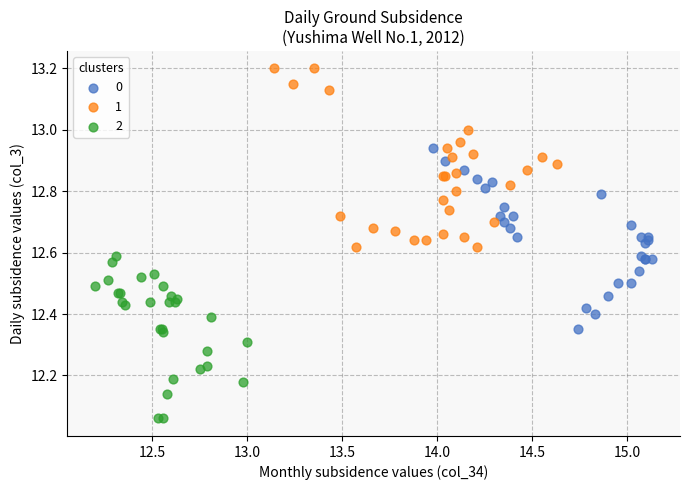

What are all the series names shown in the legend?

0, 1, 2